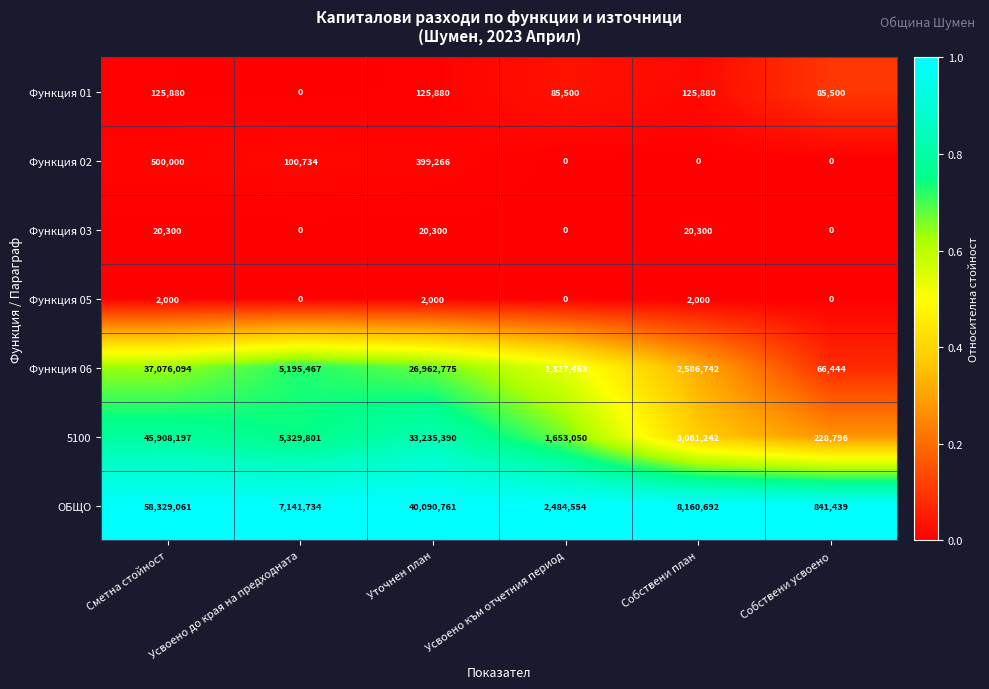

What is the highest value of the Функция 06 series?

37076094